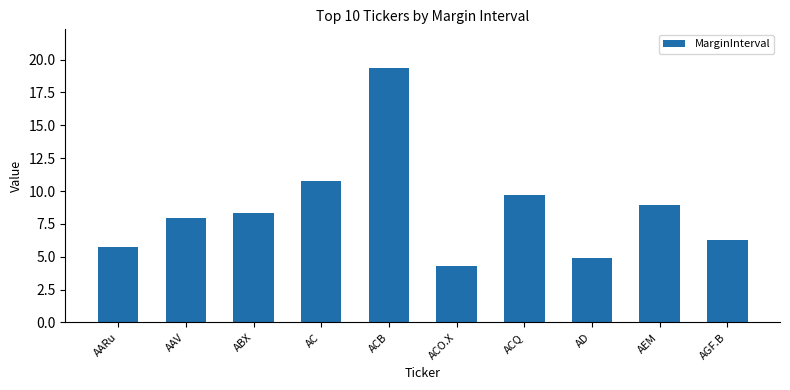

What value does the data have at ACQ?

9.7